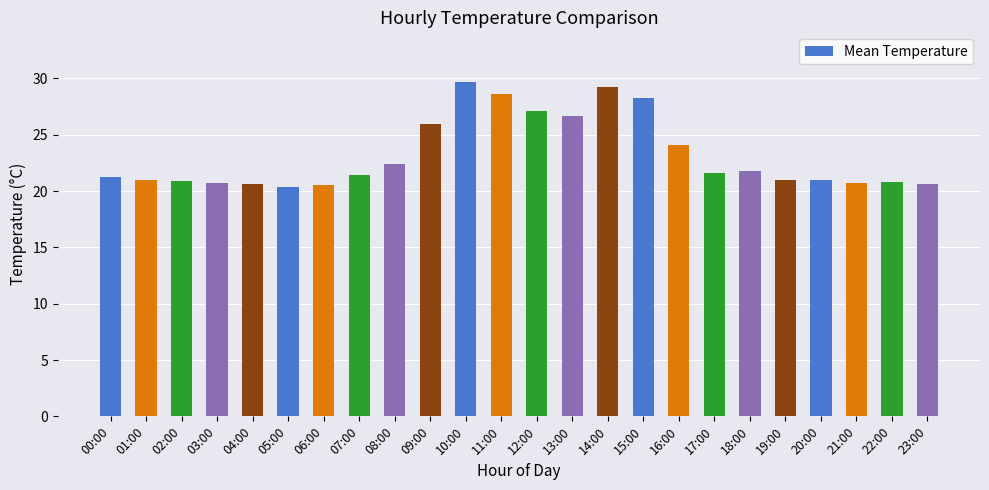

What is the sum of all values?

556.5